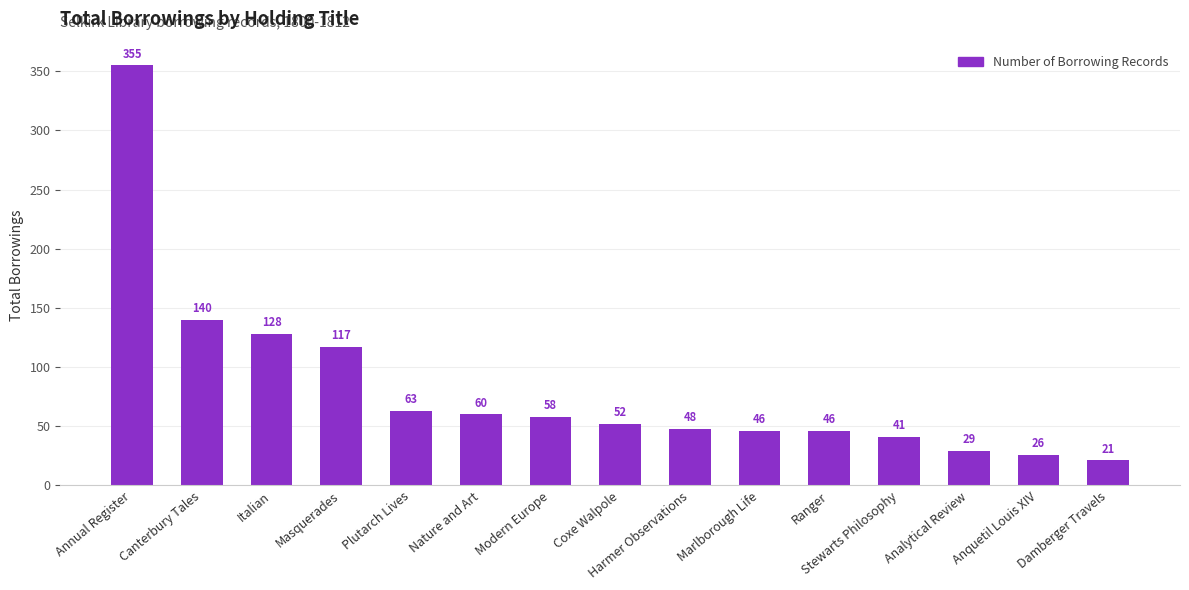

What is the label of the 5th bar from the left?

Plutarch Lives